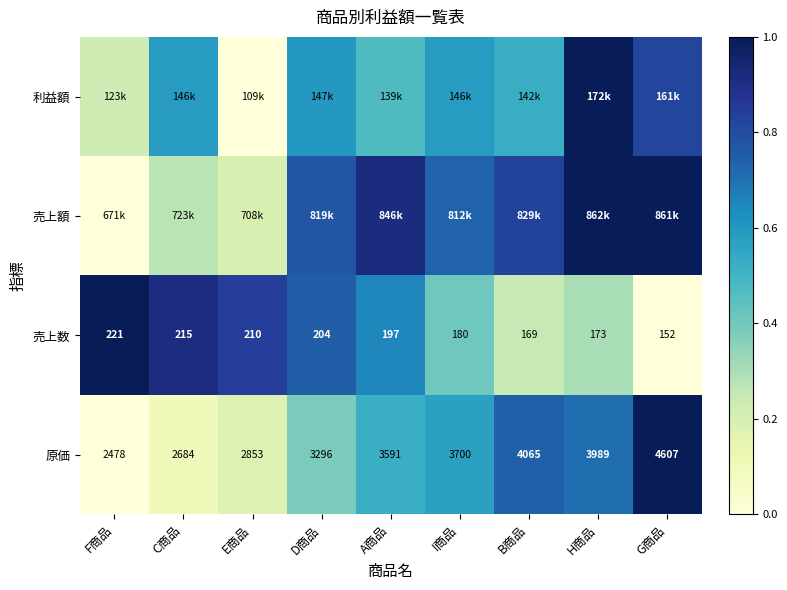

Which category has the lowest value in the 原価 series?

F商品